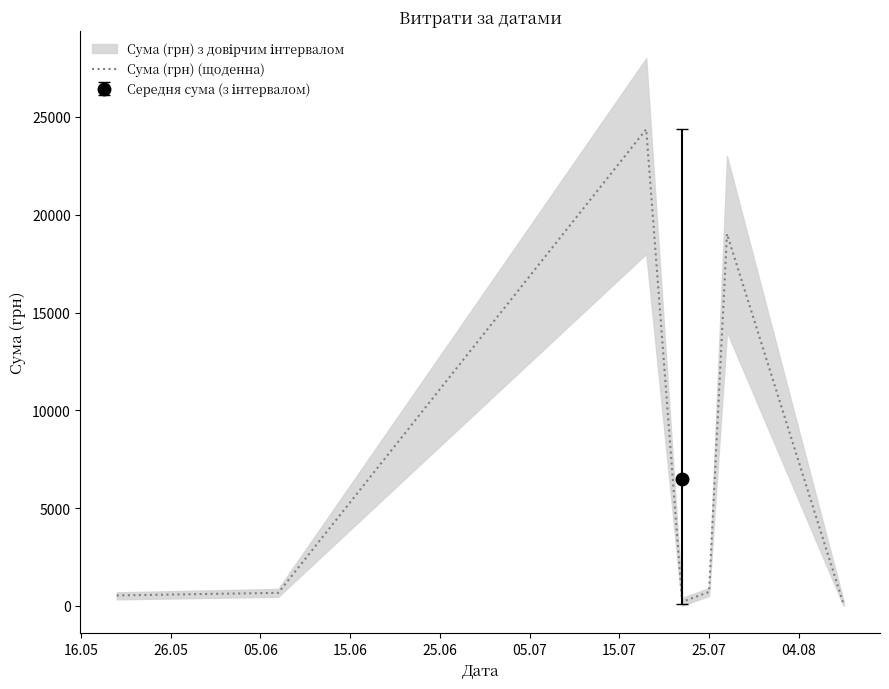

What is the highest value of the Сума (грн) (щоденна) series?

24369.0